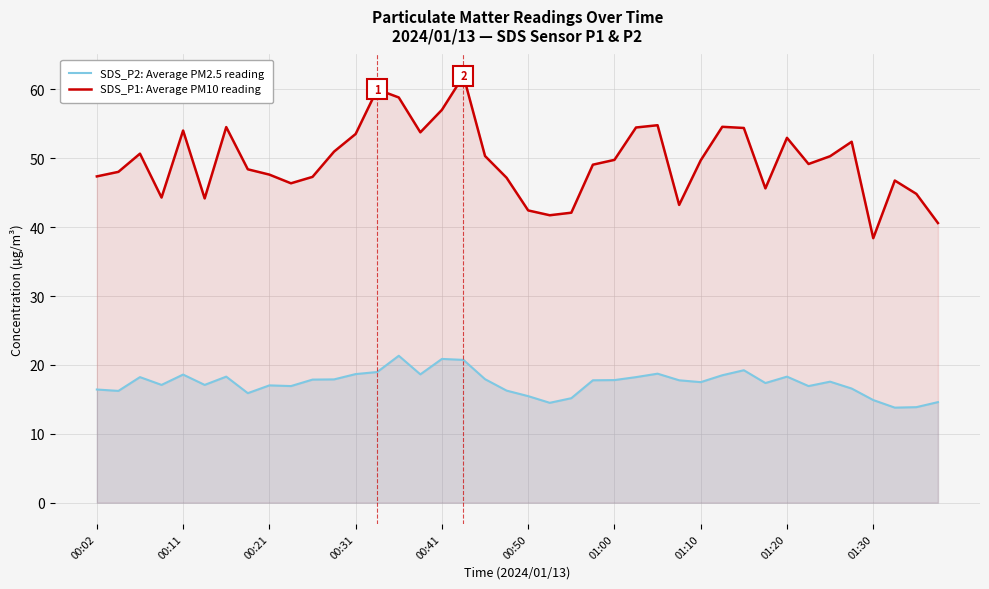

Reading right to left, list all the values displayed in this chart.

SDS_P2: Average PM2.5 reading: 14.6	13.9	13.8	14.9	16.6	17.6	16.9	18.3	17.4	19.2	18.5	17.5	17.8	18.7	18.2	17.8	17.8	15.2	14.5	15.5	16.3	17.9	20.7	20.9	18.6	21.3	19.0	18.7	17.9	17.9	16.9	17.0	15.9	18.3	17.1	18.6	17.1	18.2	16.2	16.4
SDS_P1: Average PM10 reading: 40.6	44.8	46.8	38.4	52.4	50.3	49.2	53.0	45.6	54.4	54.6	49.7	43.2	54.8	54.5	49.8	49.1	42.1	41.7	42.4	47.2	50.3	62.0	57.0	53.8	58.8	60.0	53.5	51.0	47.3	46.4	47.6	48.4	54.5	44.2	54.0	44.3	50.7	48.0	47.4